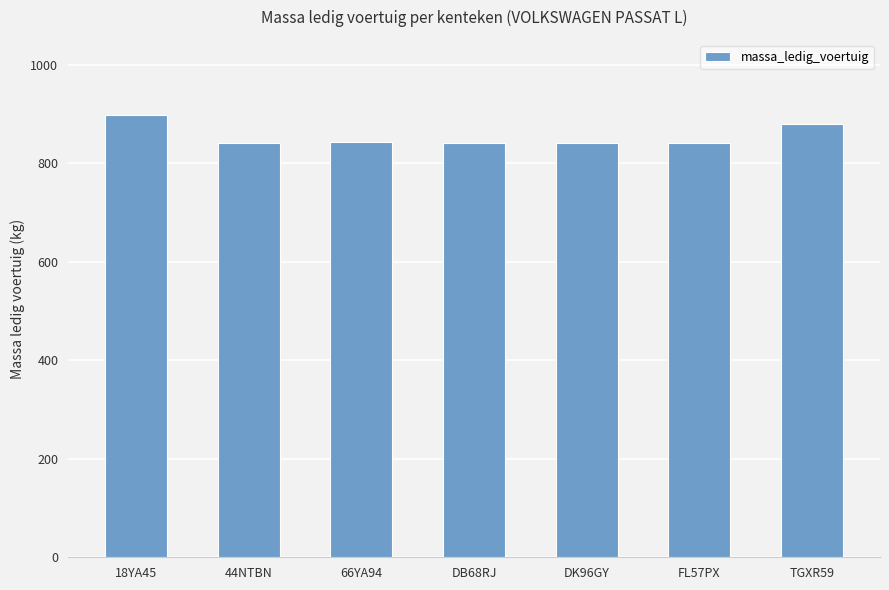

What is the label of the 5th bar from the right?

66YA94